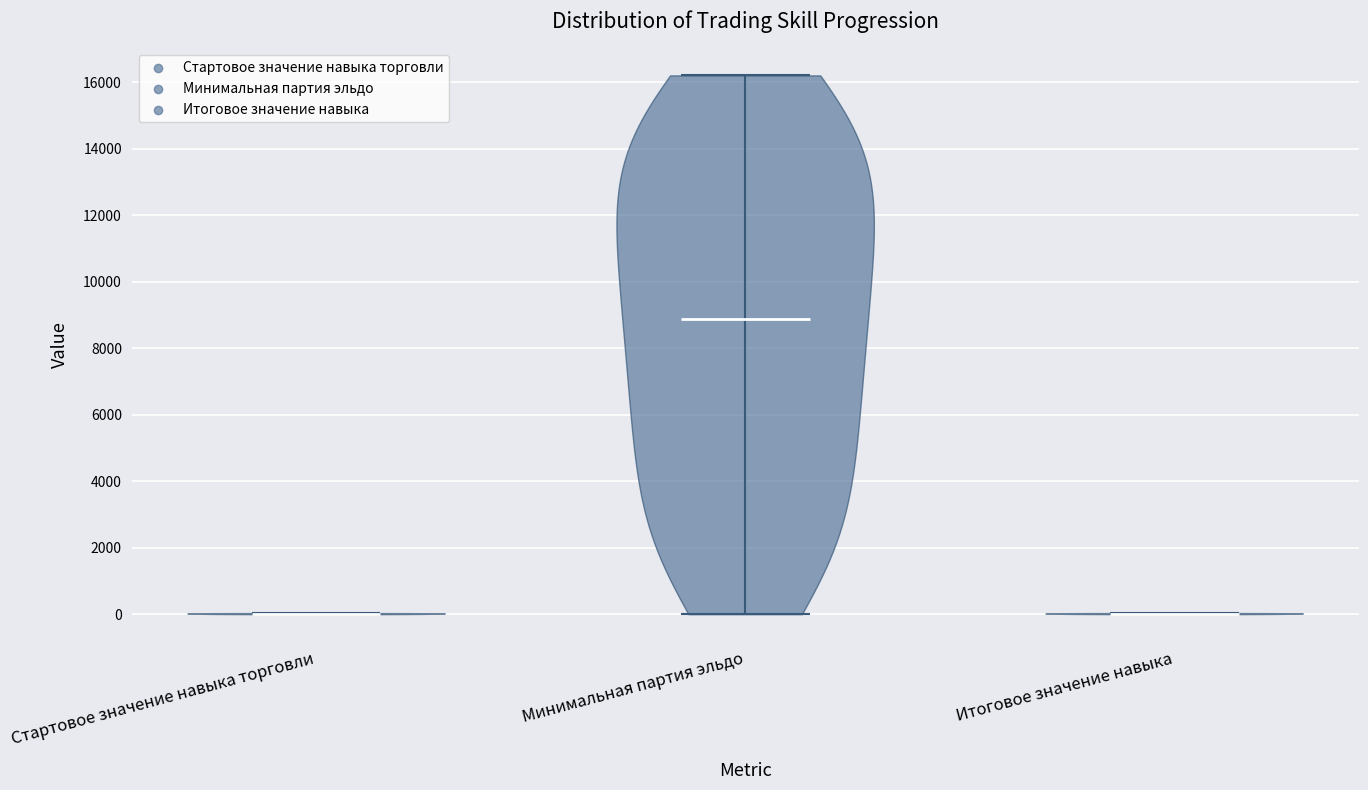

What is the lowest point the violin for Минимальная партия эльдо reaches on the y-axis? The values are not printed on the chart, so give them approximately, as read against the axis.

0